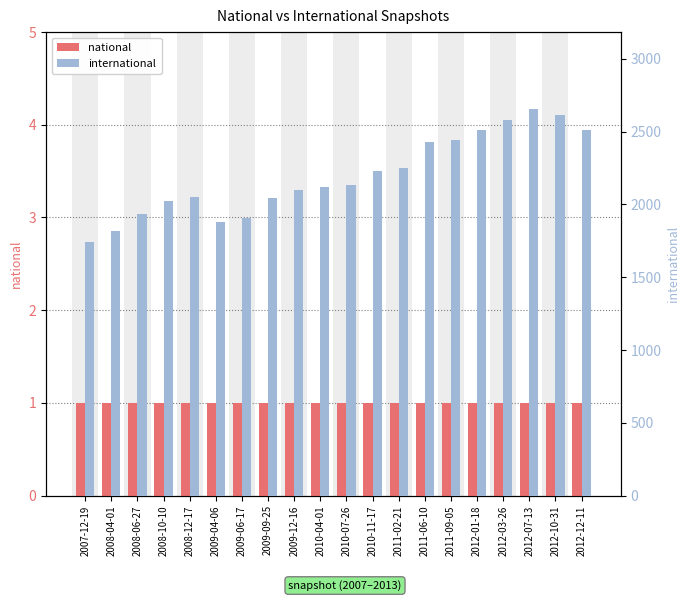

Is it true that international equals 2497 at 2009-04-06?

False